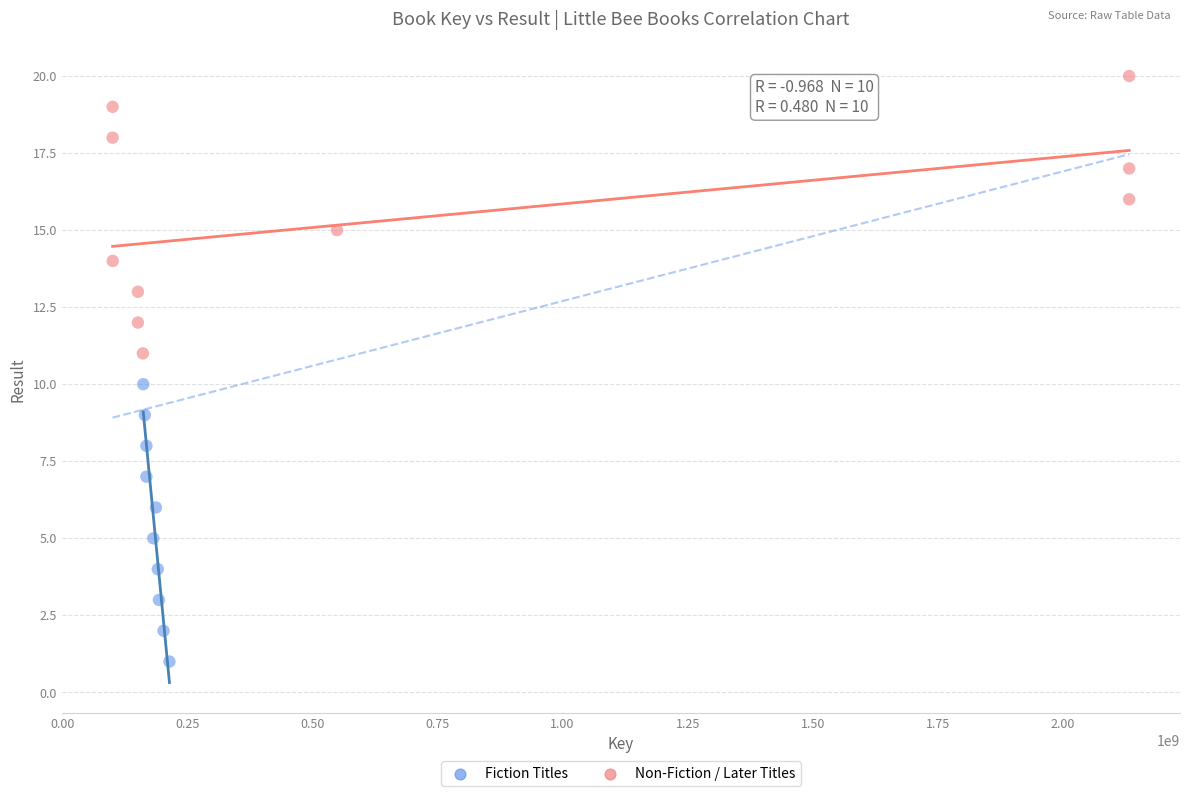

Which series contains the lowest Y value?

Fiction Titles